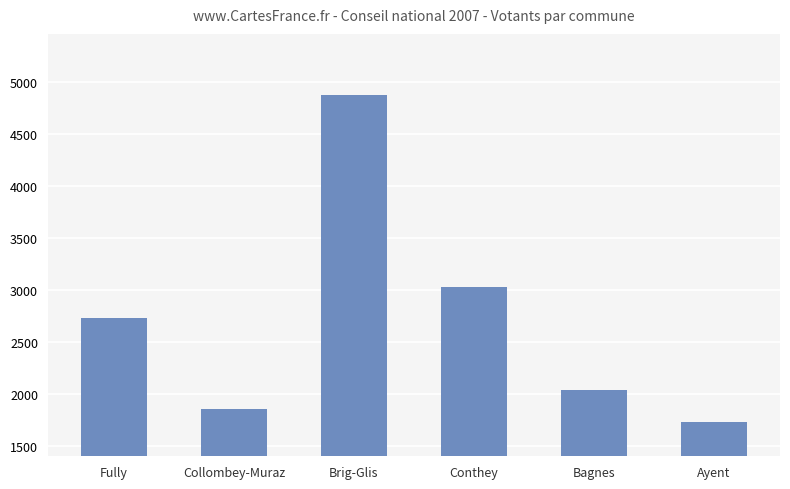

What position from the right is Brig-Glis?

4